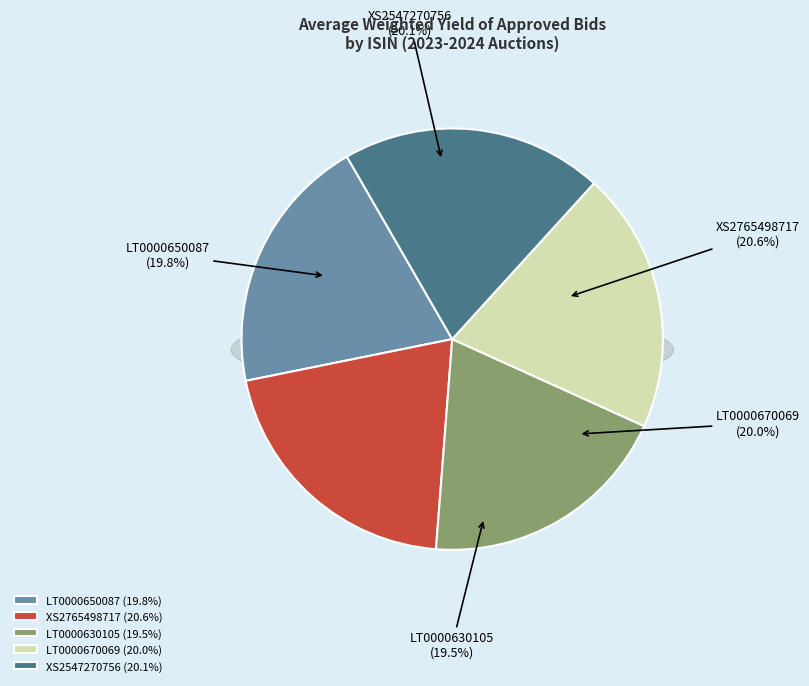

What portion of the pie excludes LT0000650087?

80.2%